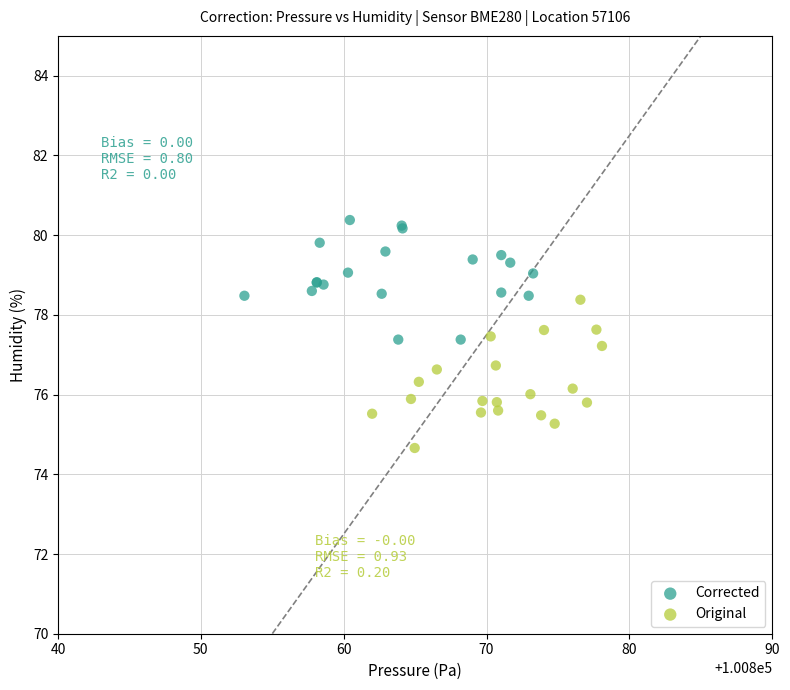

Which series reaches the maximum Y coordinate?

Corrected